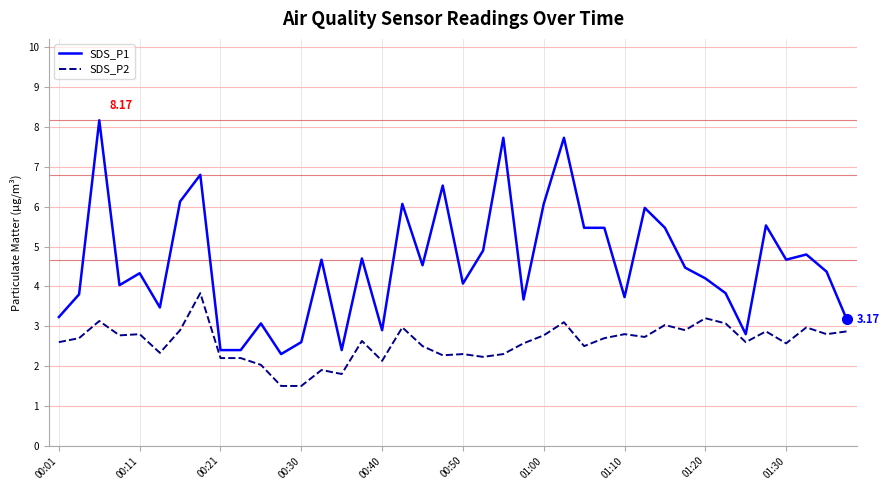

List the series in order of their peak value, lowest first.

SDS_P2, SDS_P1